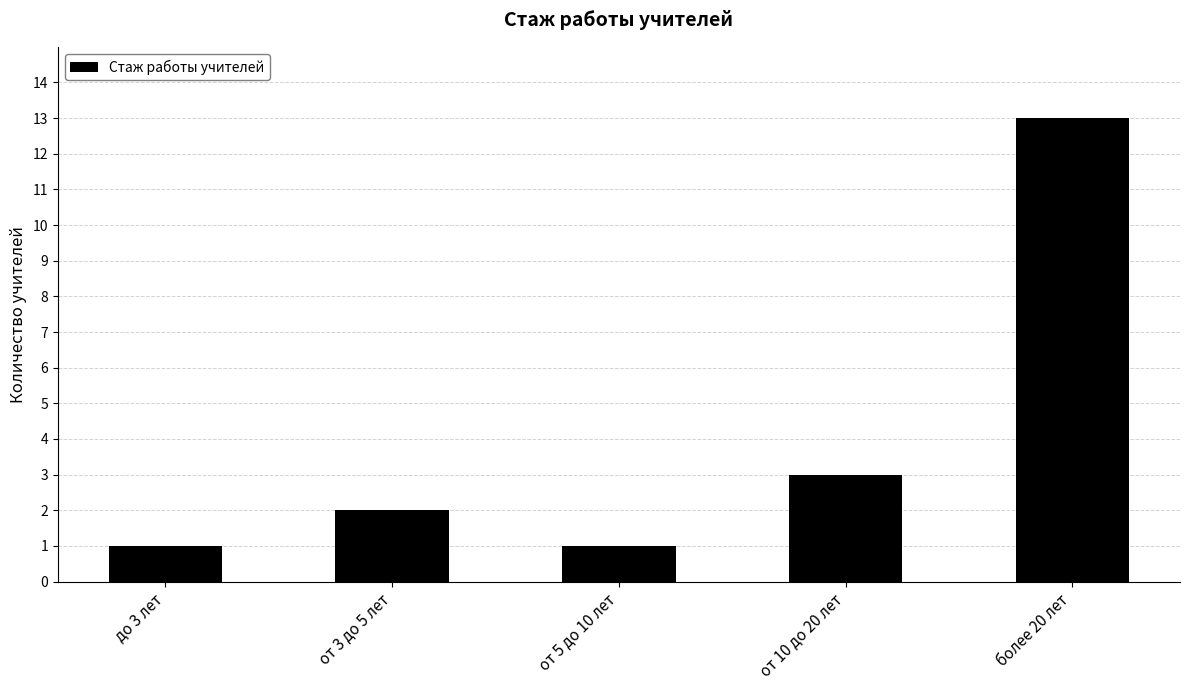

What is the difference between the maximum and second lowest values?

12